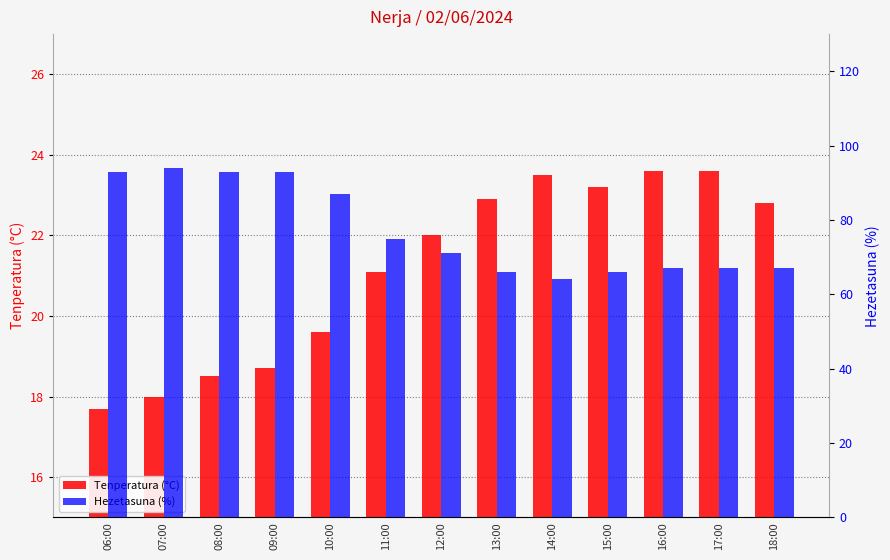

Which series has the largest total across all categories?

Hezetasuna (%)